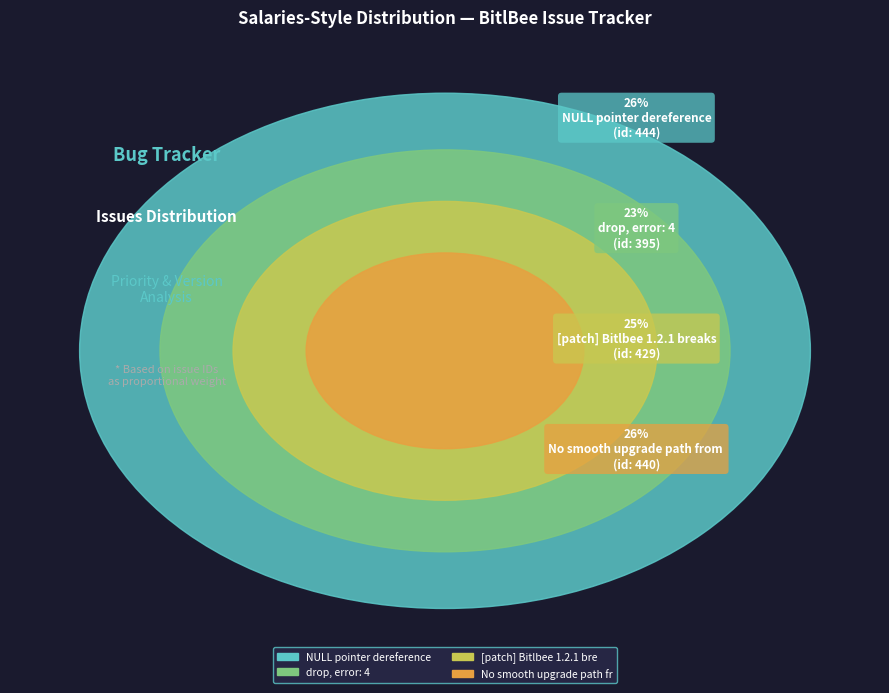

True or false: NULL pointer dereference accounts for 16% of the total.

False